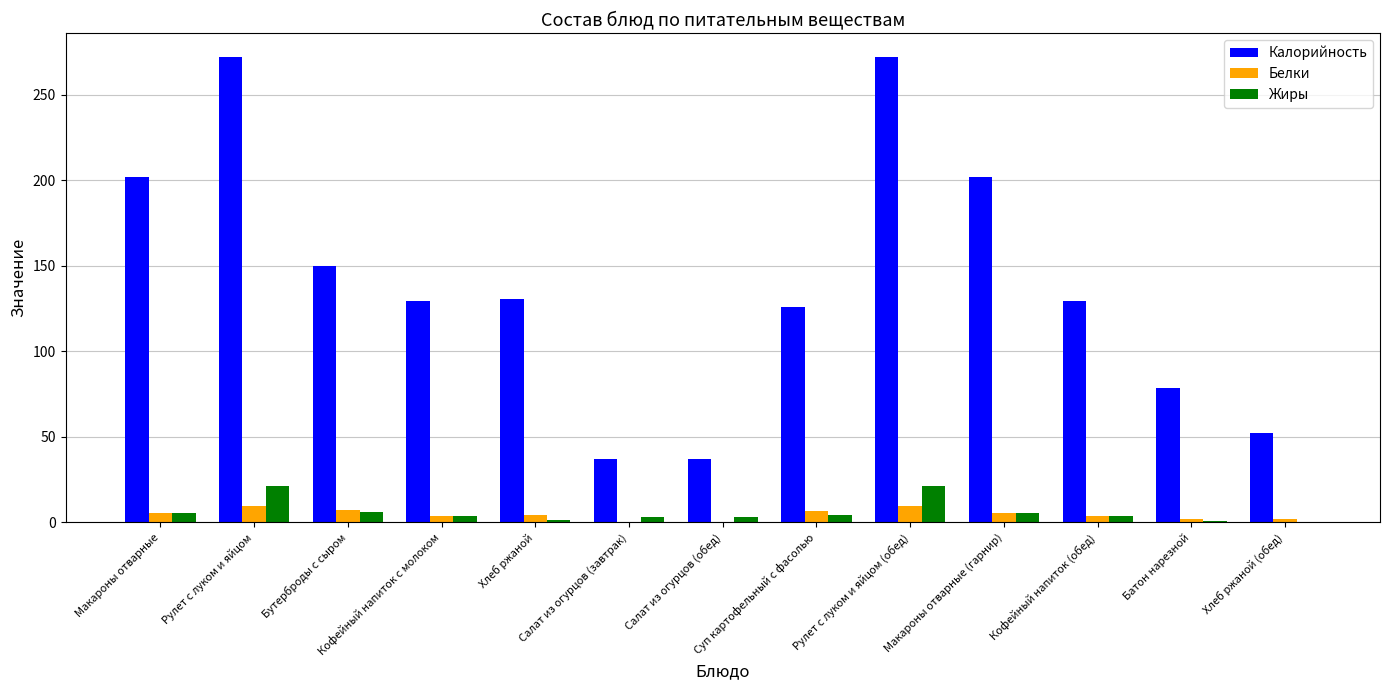

What is the greatest value displayed?

272.4